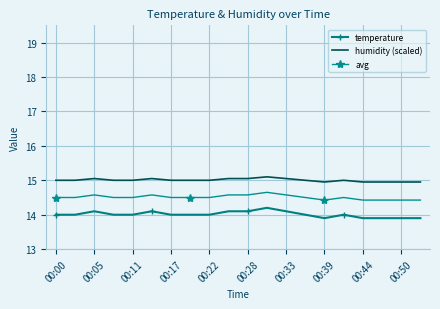

Count the number of categories in the chart.

20